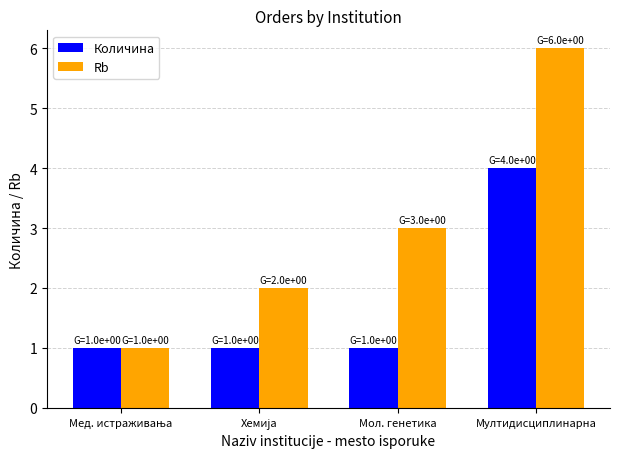

What is the average value of the Количина series?

2